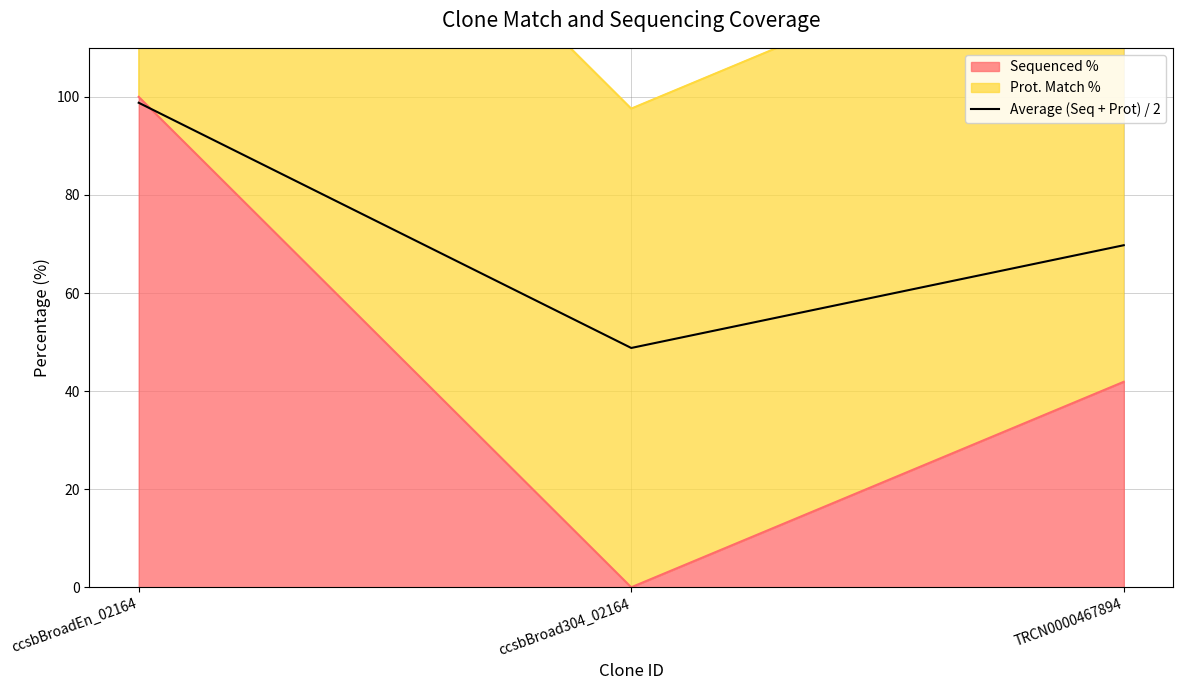

Rank the categories by value from lowest to highest.

ccsbBroad304_02164, TRCN0000467894, ccsbBroadEn_02164